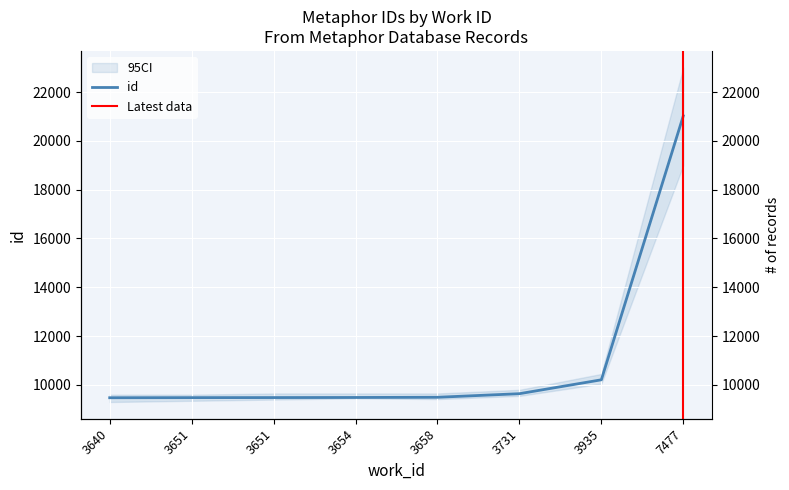

What is the minimum value shown in the chart?

9475